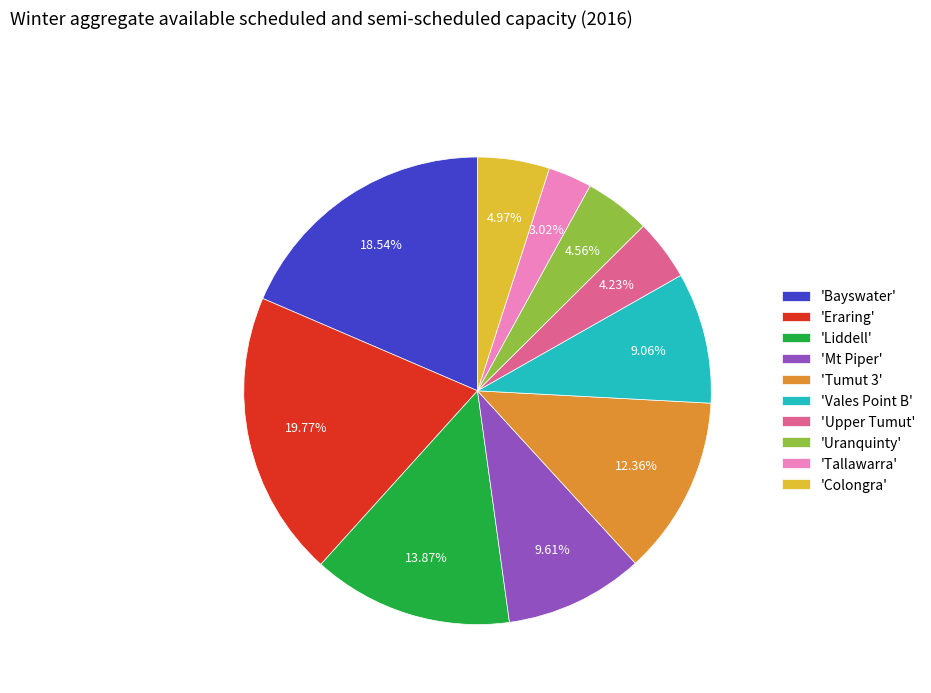

Between 'Upper Tumut' and 'Colongra', which is larger?

'Colongra'